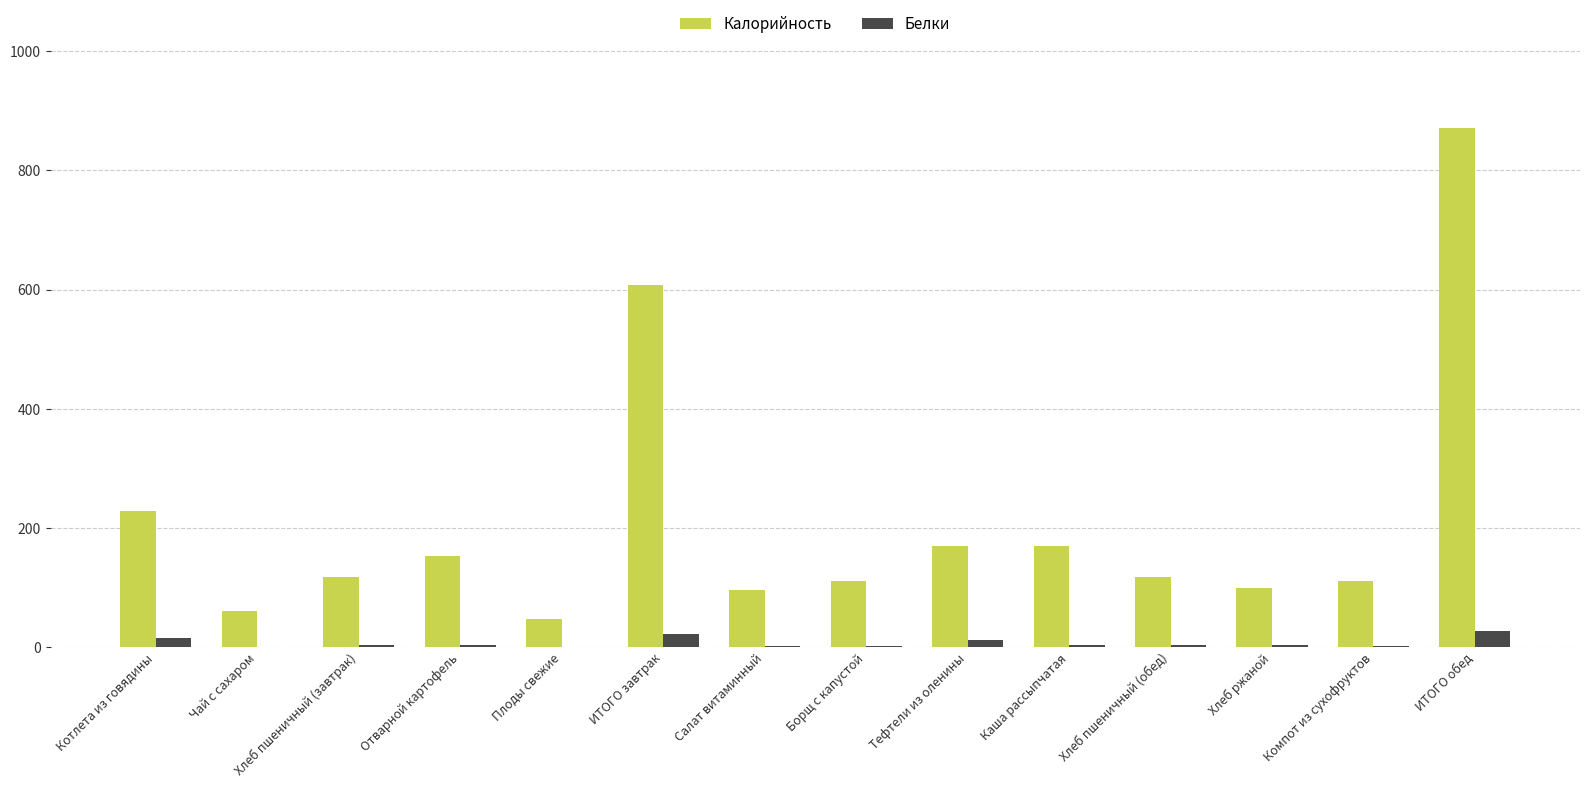

The Белки series shows 3.8 at Хлеб пшеничный (завтрак). True or false?

True